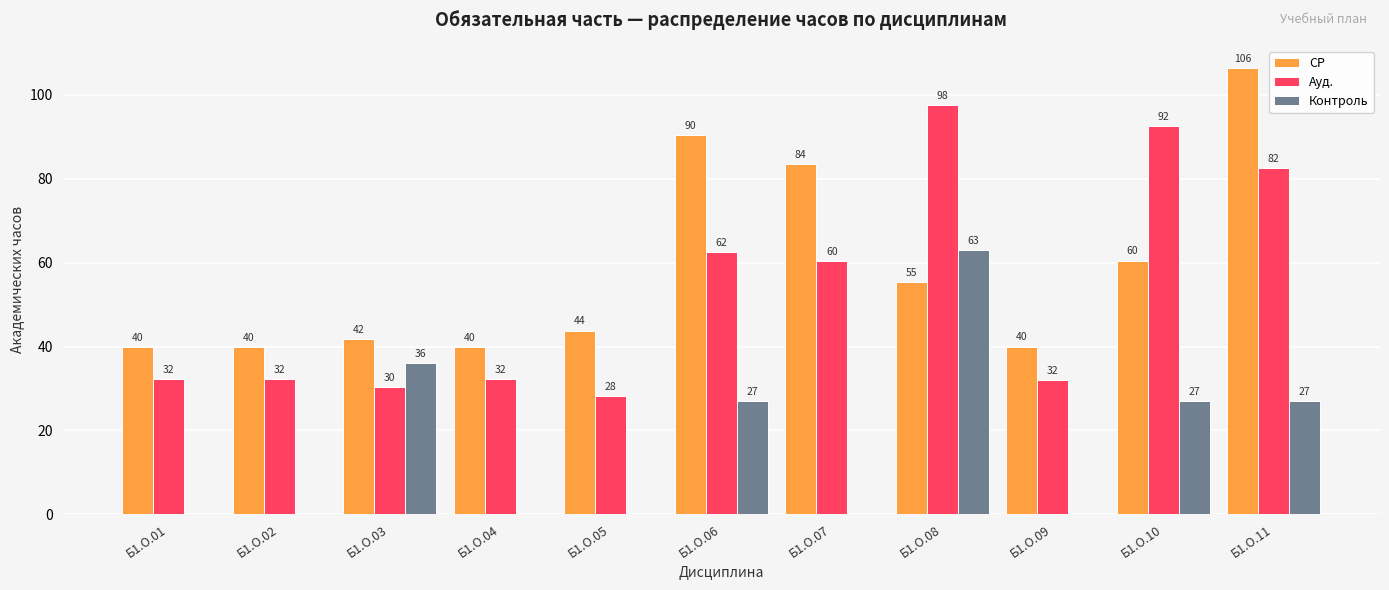

What is the greatest value displayed?

106.5